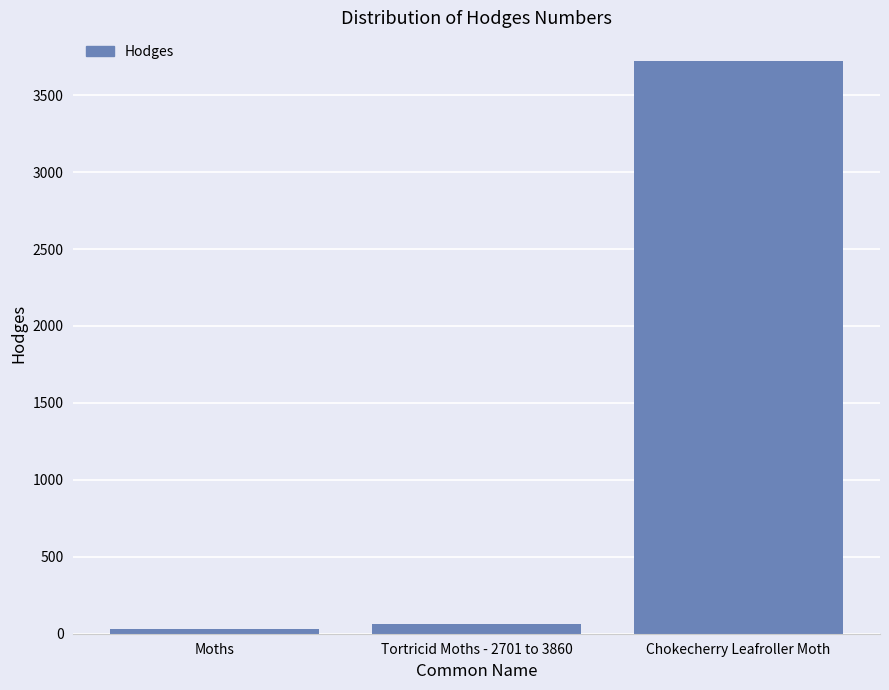

Reading right to left, what are all the values shown in this chart?

3722.0	62.1	29.0